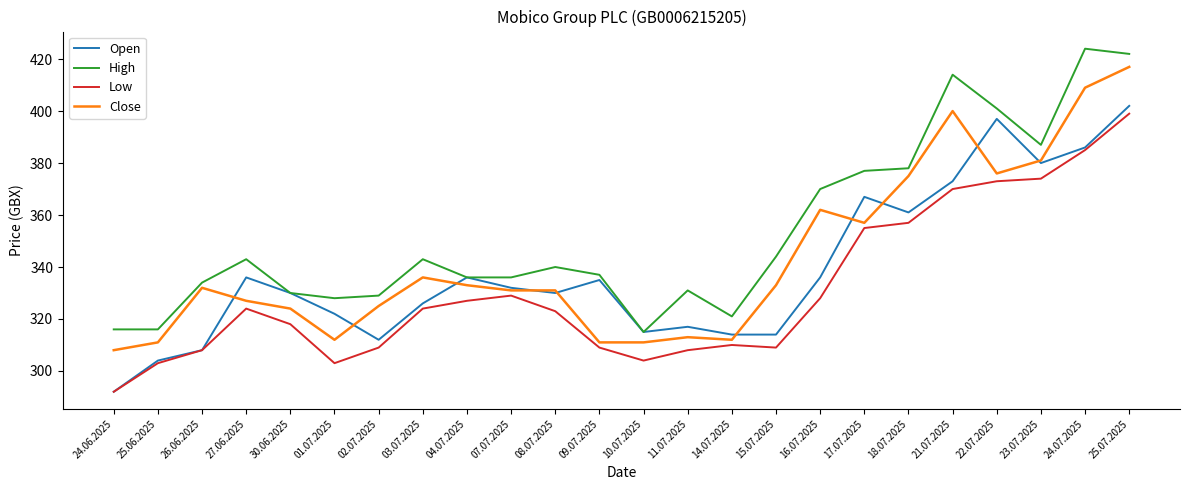

What is the total value across all series at 08.07.2025?

1324